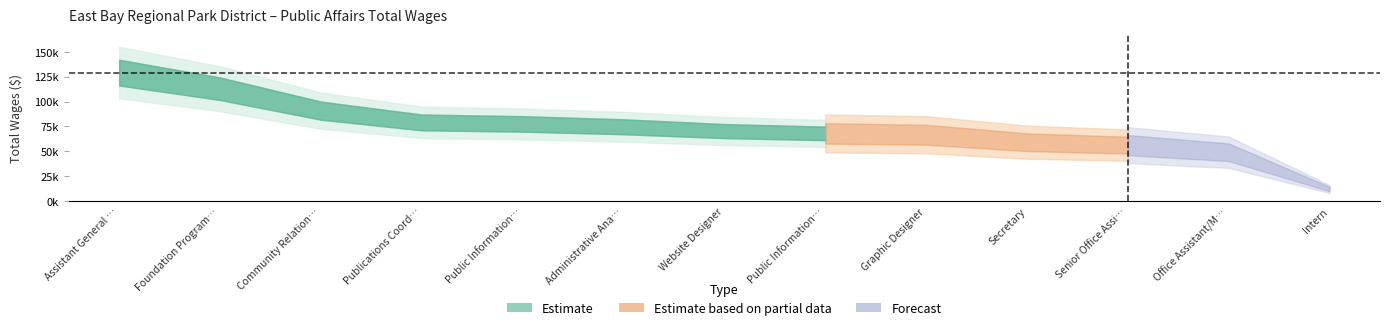

How many data points are less than 70364?

6